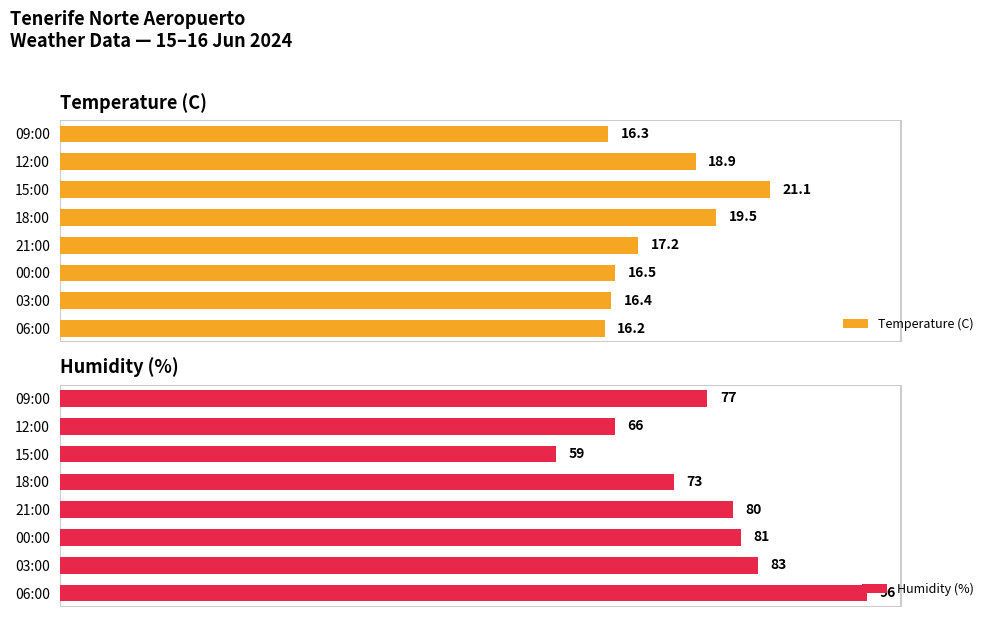

List the series in order of their peak value, highest first.

Humidity (%), Temperature (C)